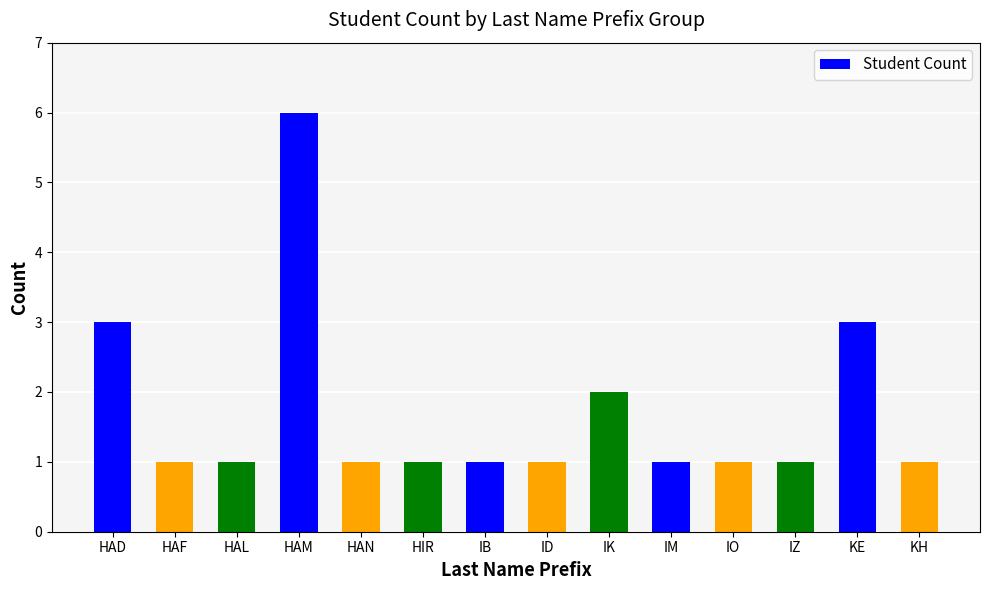

The chart shows a value of 0 at KH. True or false?

False